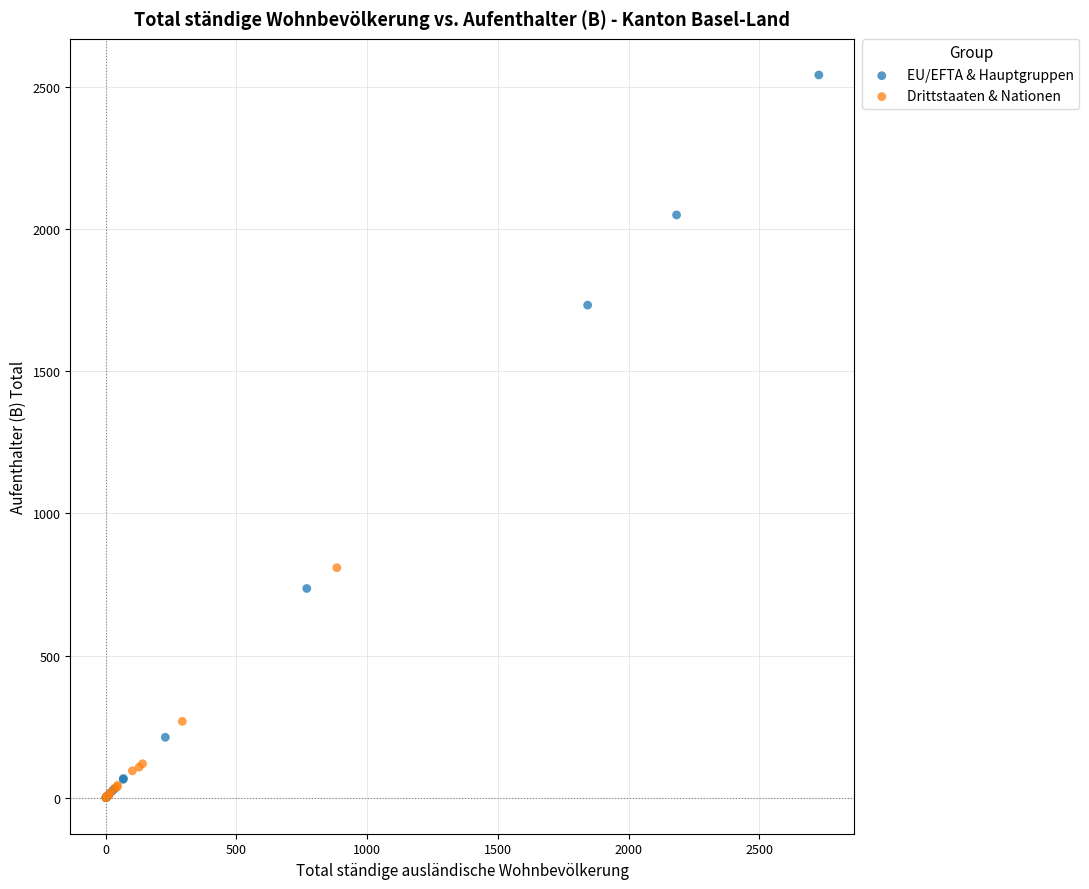

What are all the series names shown in the legend?

EU/EFTA & Hauptgruppen, Drittstaaten & Nationen